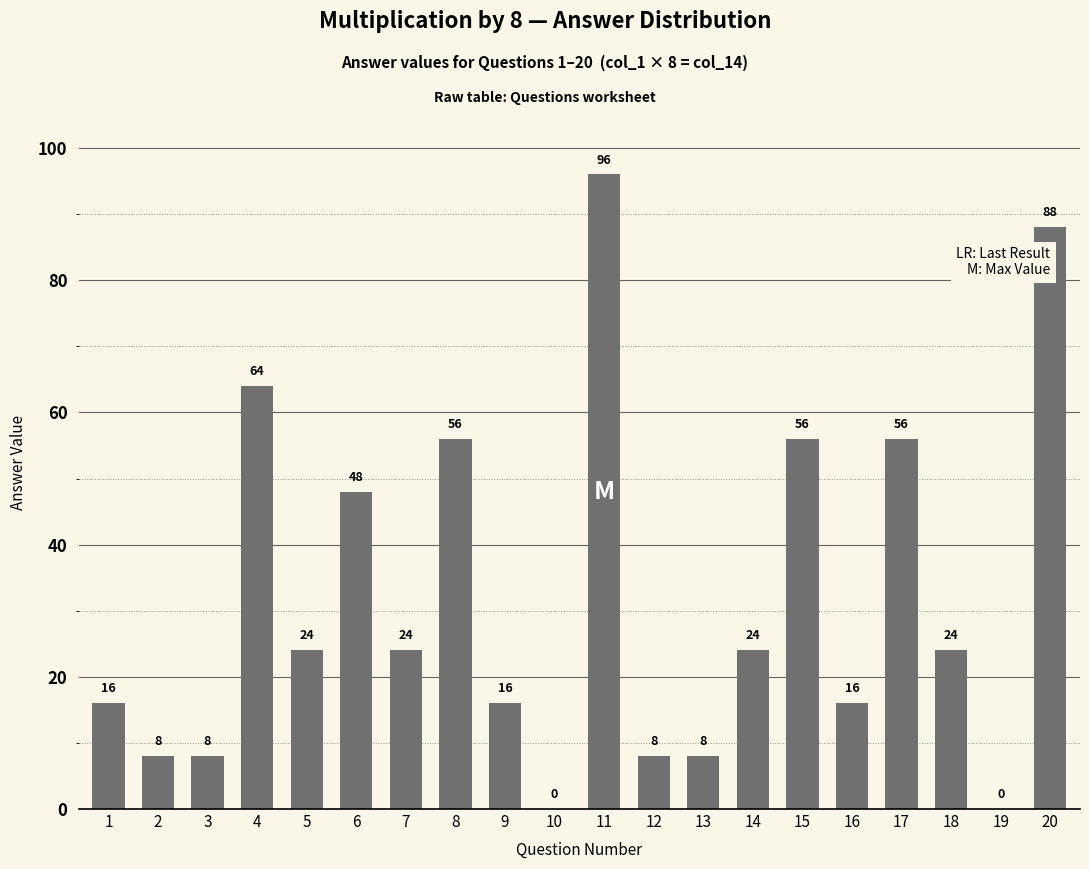

How many series are shown in this chart?

1